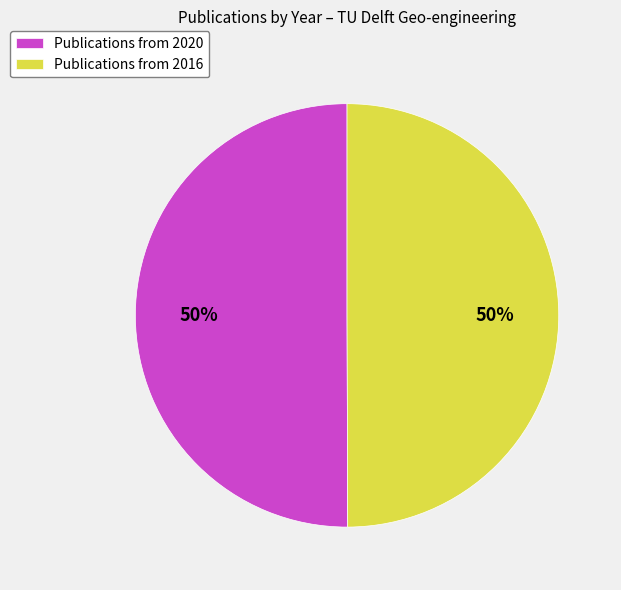

Approximately how many times larger is the value at Publications from 2016 compared to Publications from 2020?

1.0